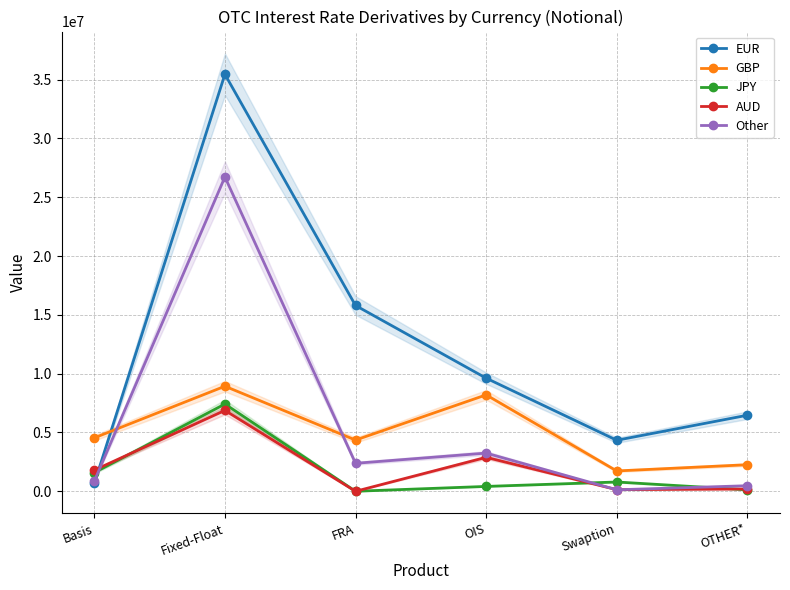

At how many categories does at least one series exceed 10820574?

2